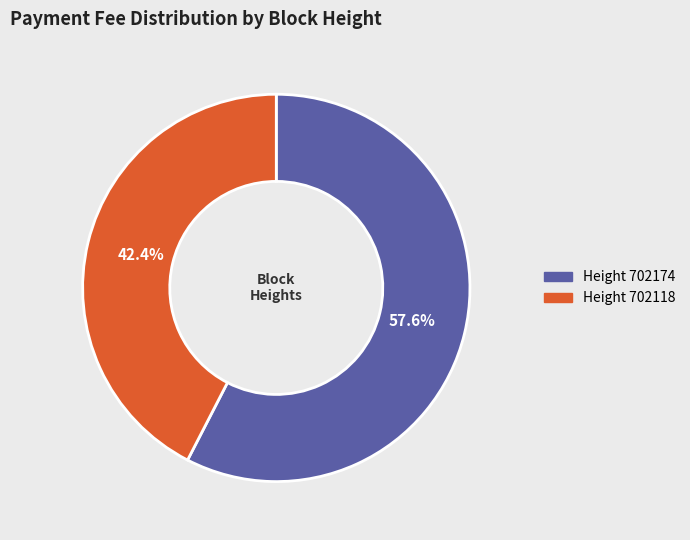

What is the smallest slice in the pie chart?

Height 702118